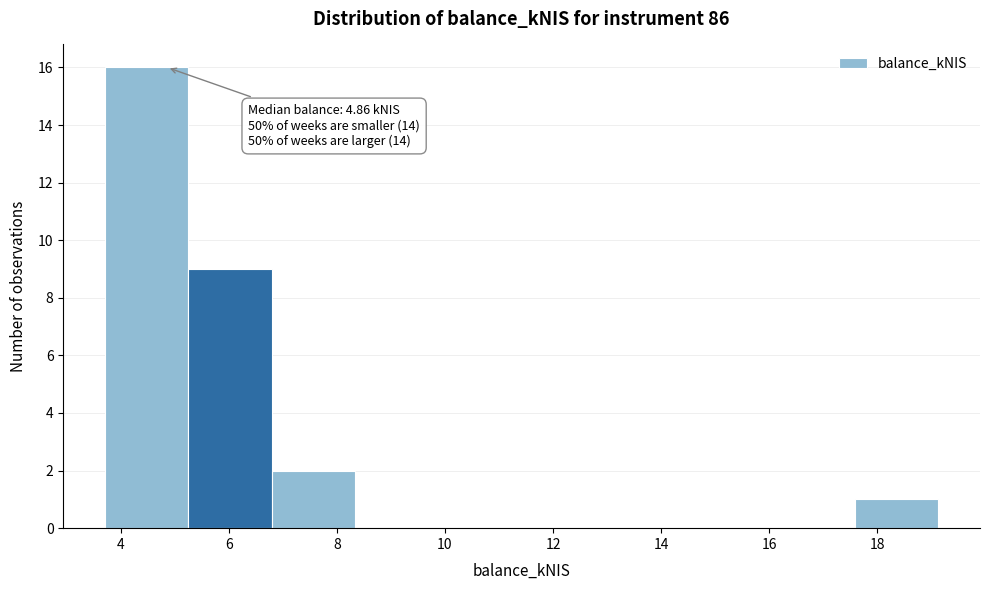

Which range on the x-axis has the tallest bar?

3.8 to 5.2